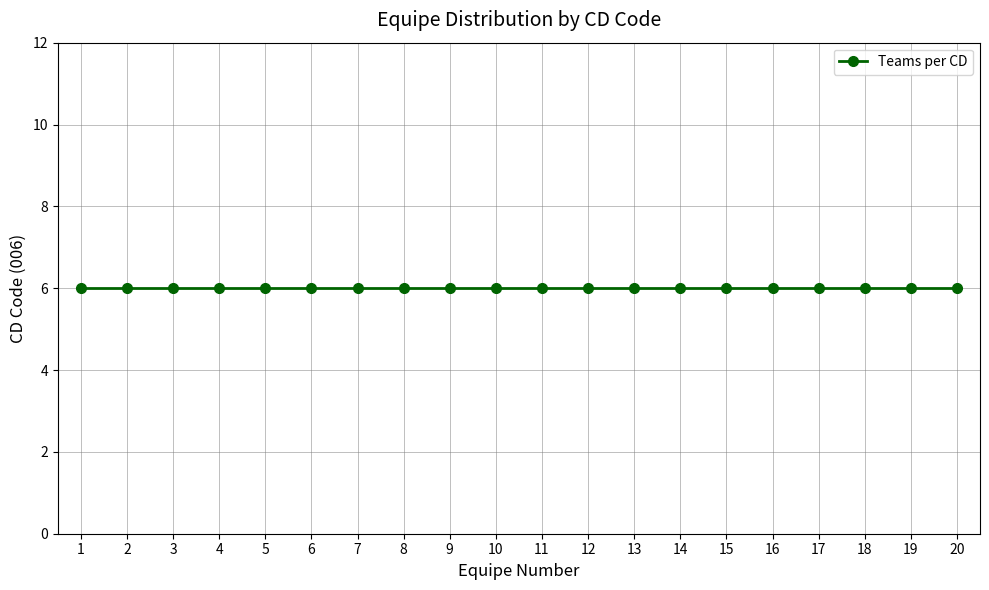

List the labels in order of value, smallest first.

1, 2, 3, 4, 5, 6, 7, 8, 9, 10, 11, 12, 13, 14, 15, 16, 17, 18, 19, 20